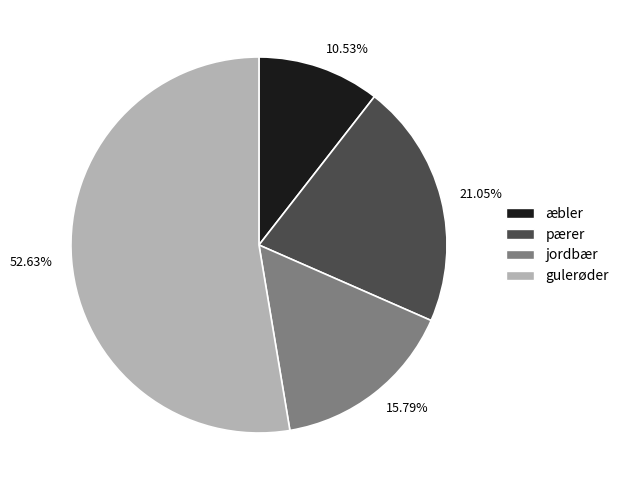

What percentage do gulerøder and æbler together represent?

63.2%